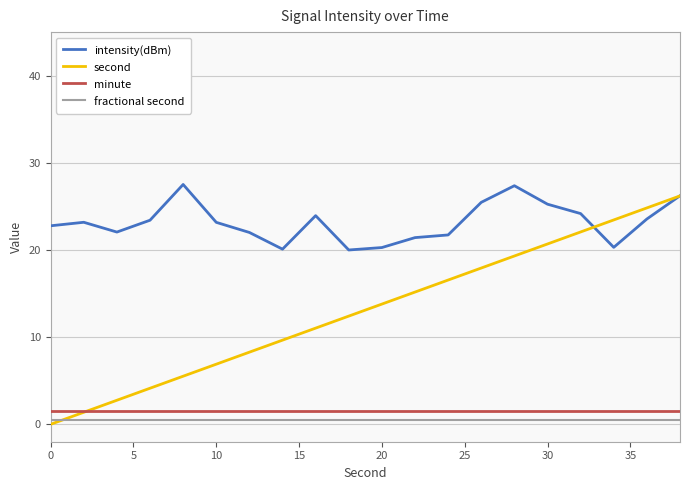

Reading right to left, extract all data points from this chart.

intensity(dBm): 26.2	23.6	20.3	24.2	25.3	27.4	25.5	21.7	21.4	20.3	20.0	23.9	20.1	22.0	23.2	27.5	23.4	22.1	23.2	22.8
second: 26.2	24.8	23.4	22.1	20.7	19.3	17.9	16.6	15.2	13.8	12.4	11.0	9.7	8.3	6.9	5.5	4.1	2.8	1.4	0.0
minute: 1.5	1.5	1.5	1.5	1.5	1.5	1.5	1.5	1.5	1.5	1.5	1.5	1.5	1.5	1.5	1.5	1.5	1.5	1.5	1.5
fractional second: 0.5	0.5	0.5	0.5	0.5	0.5	0.5	0.5	0.5	0.5	0.5	0.5	0.5	0.5	0.5	0.5	0.5	0.5	0.5	0.5